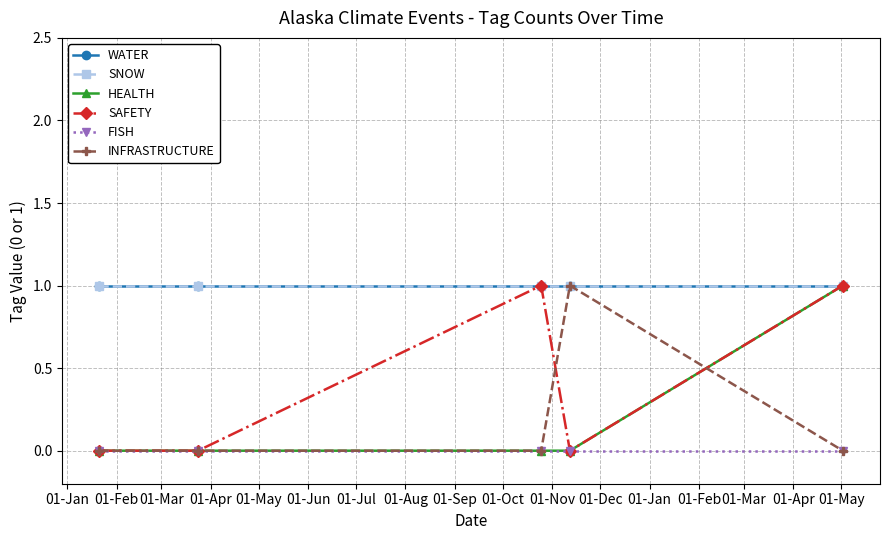

How many lines are shown in the chart?

6